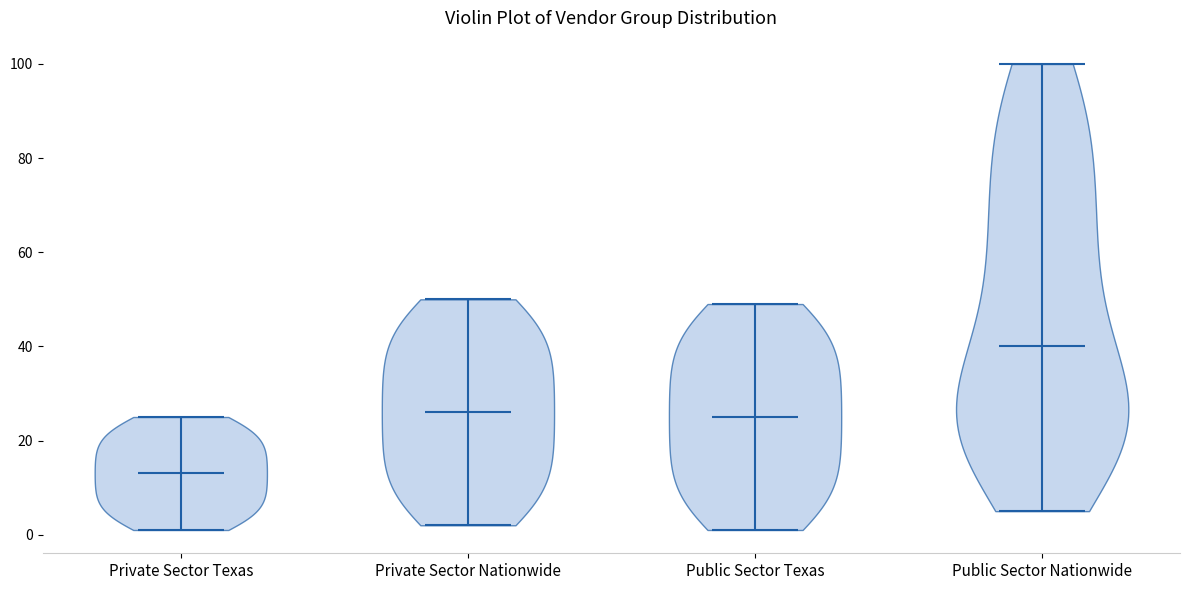

Which violin has the highest median line?

Public Sector Nationwide